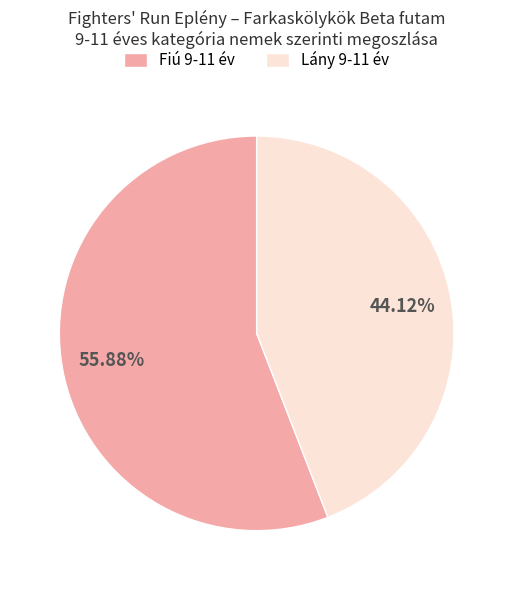

To the nearest percent, what is the difference between the largest and smallest slice percentages?

12%